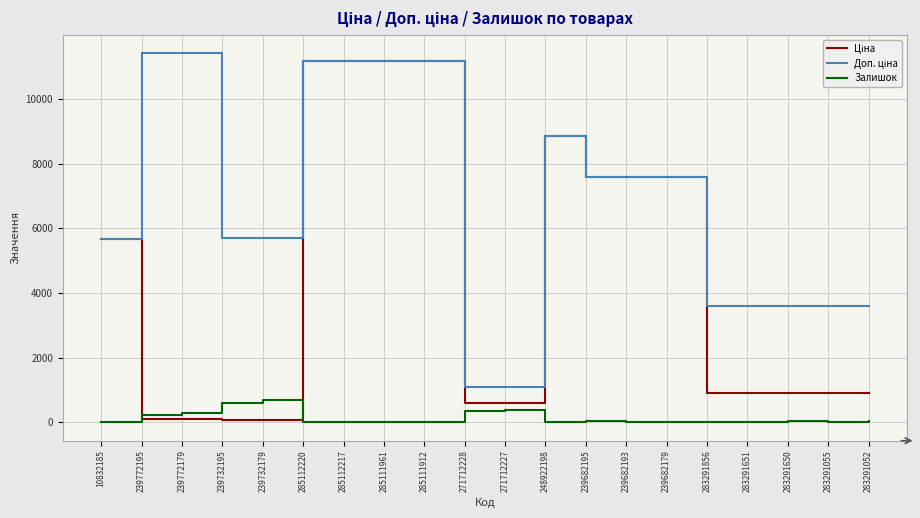

What is the difference between the highest and lowest values at 248922198?

8845.7